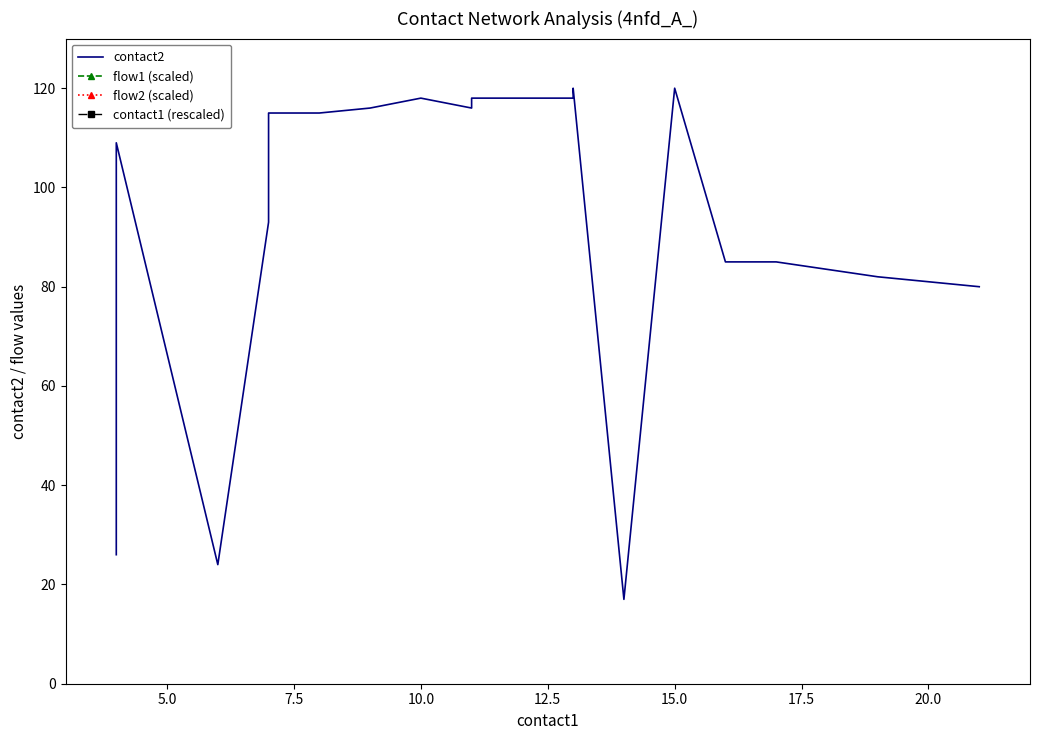

True or false: flow2 (scaled) has more than 1 points higher than both neighbors.

True